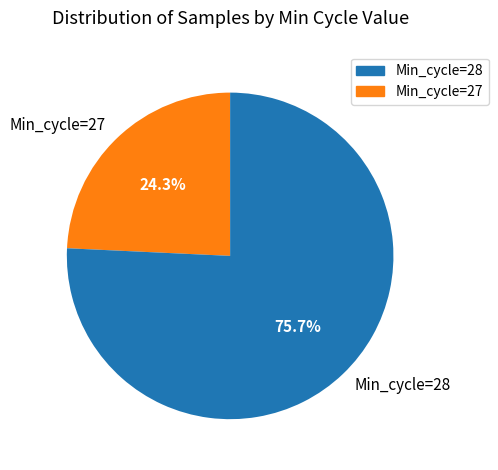

How many segments does this pie chart have?

2